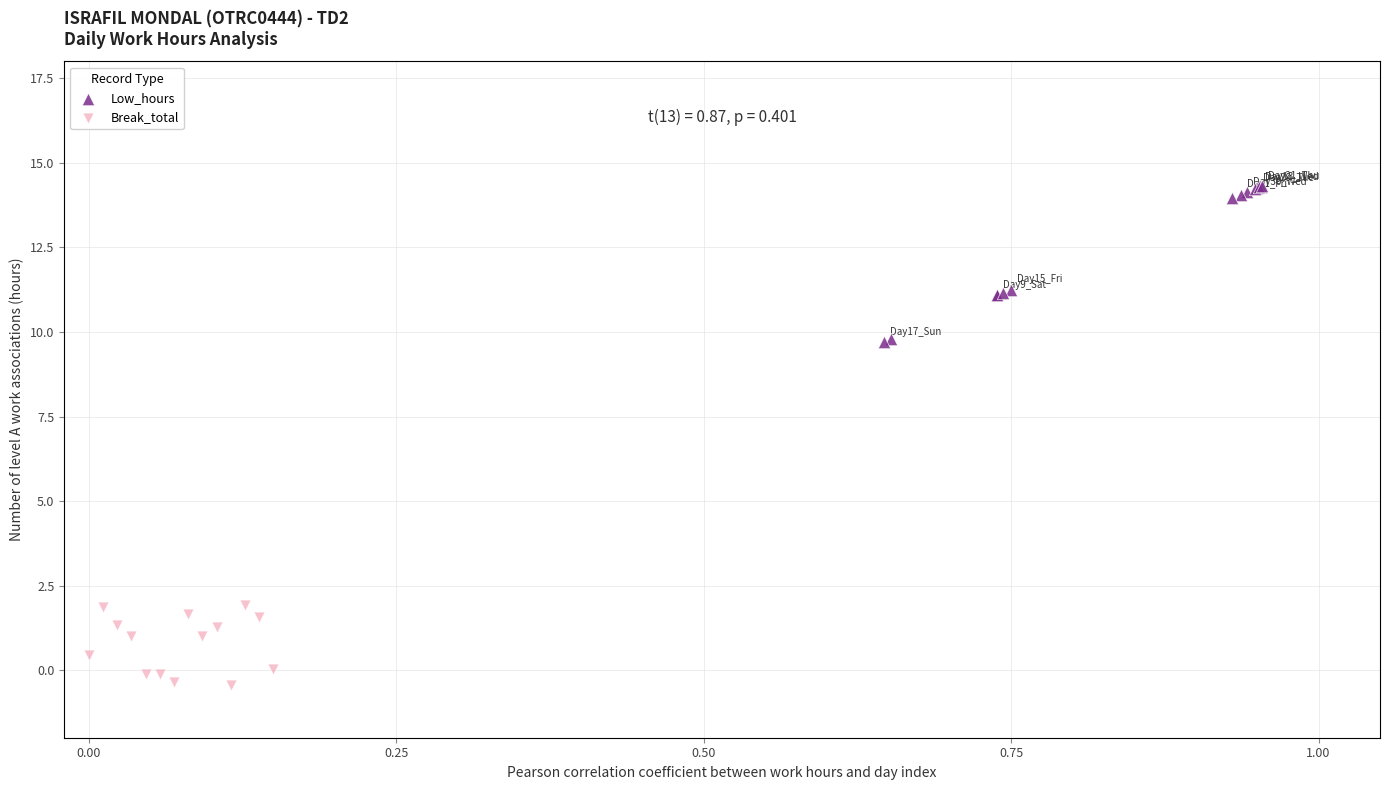

Which series reaches the maximum Y coordinate?

Low_hours